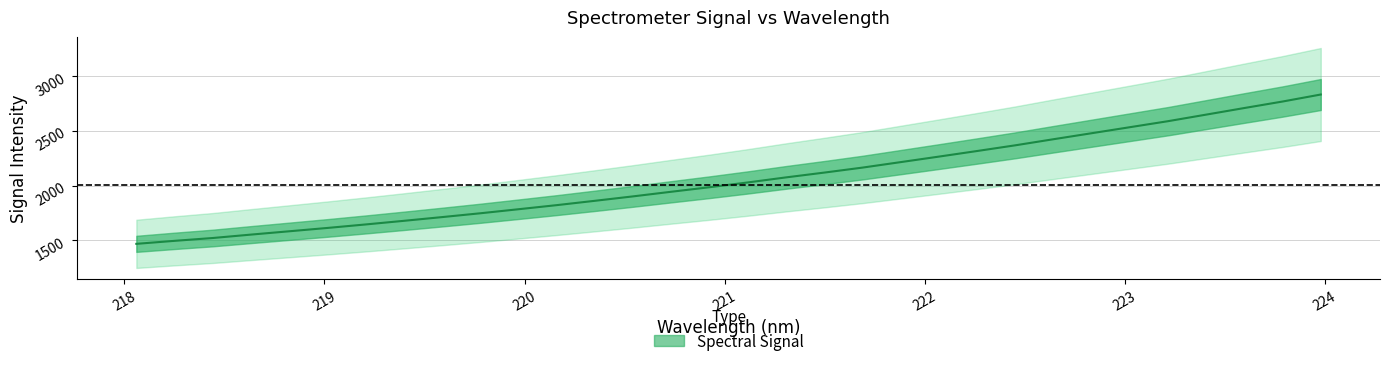

The chart shows a value of 2369.2 at 222.4538. True or false?

True